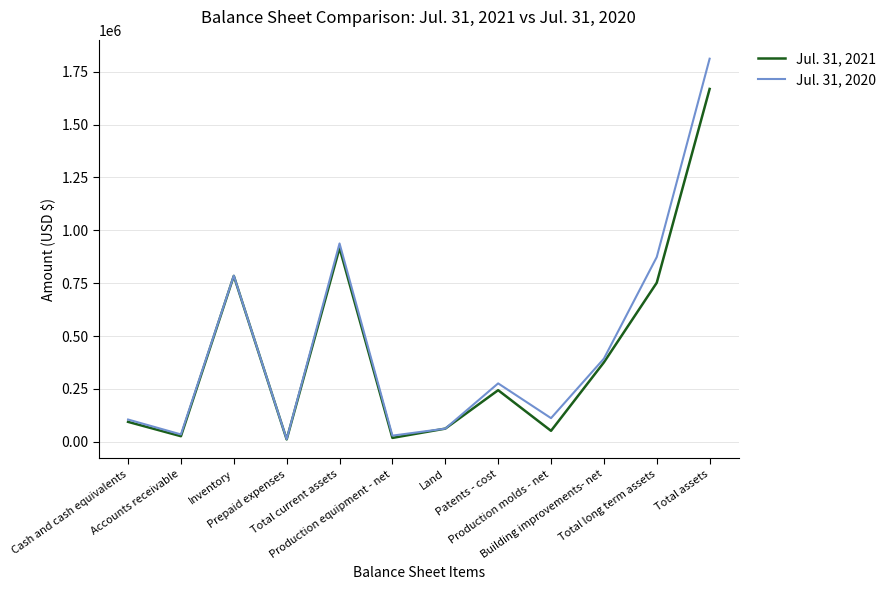

What is the greatest value displayed?

1811419